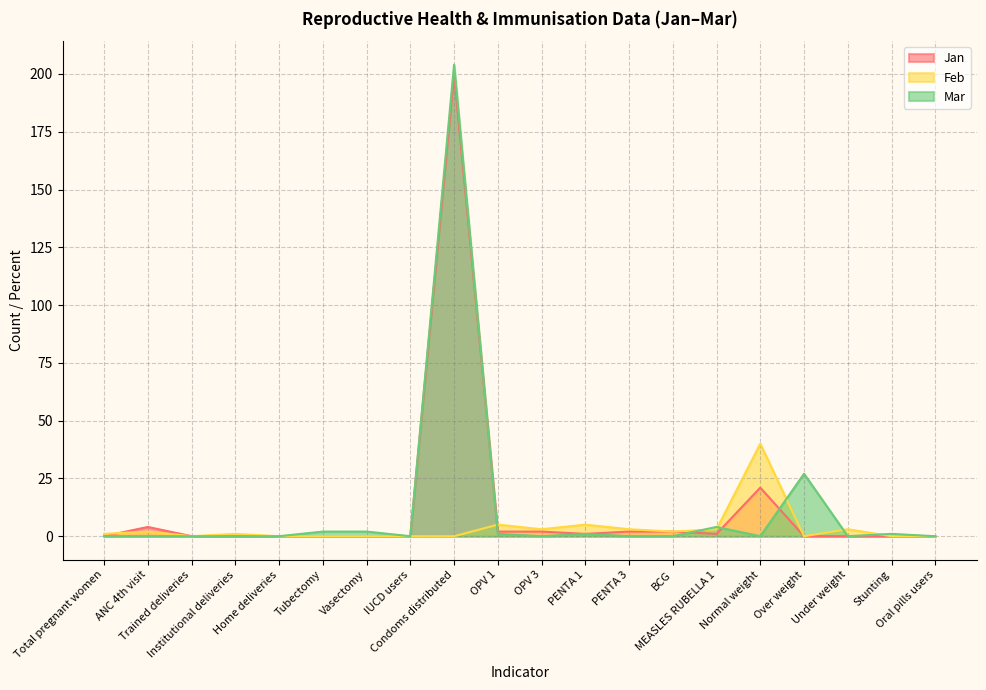

How many intersections are there between Feb and Mar?

6